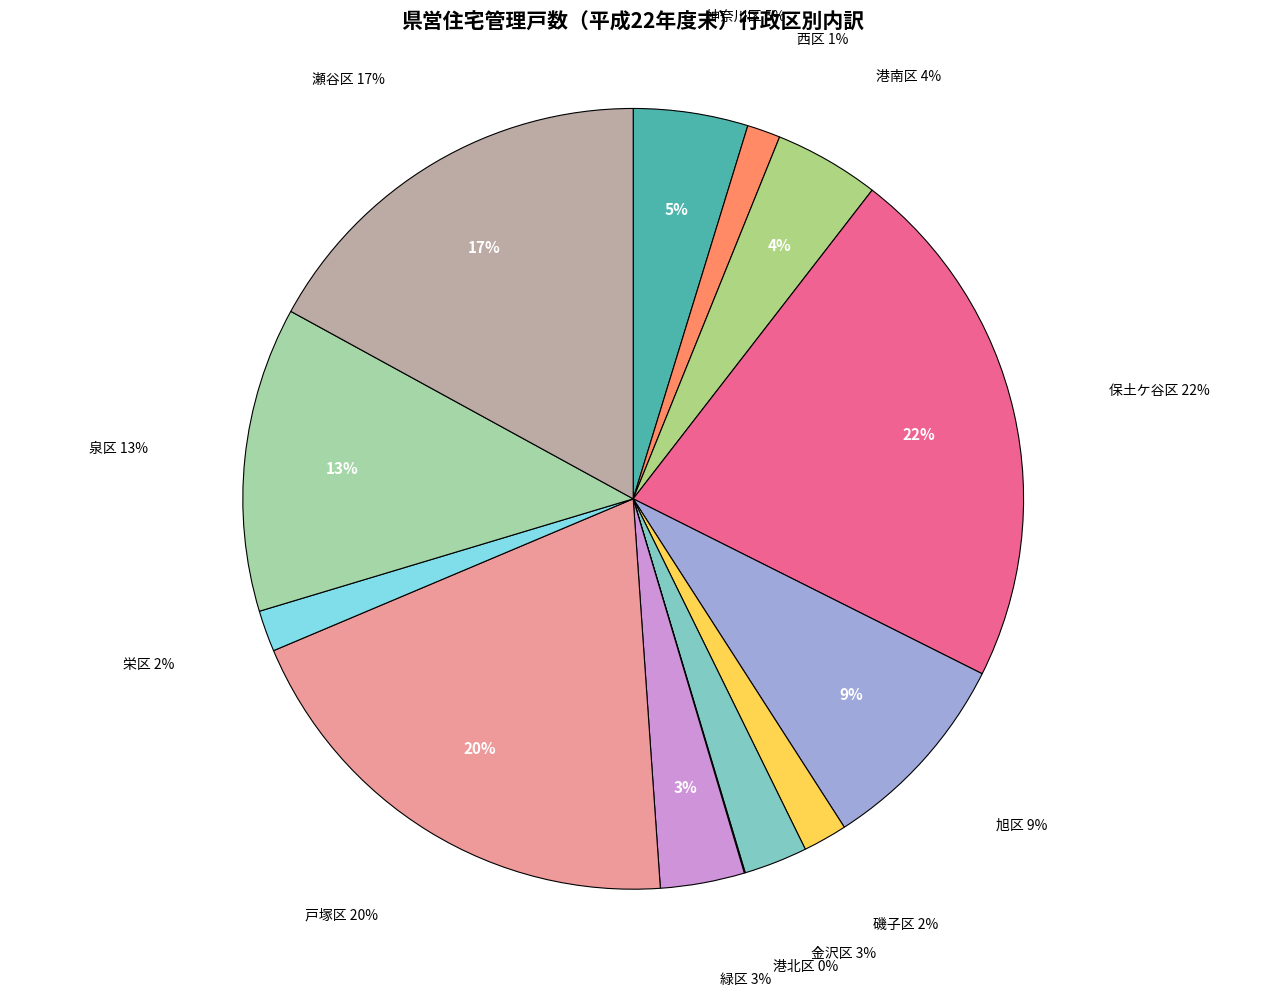

What is the smallest slice in the pie chart?

港北区